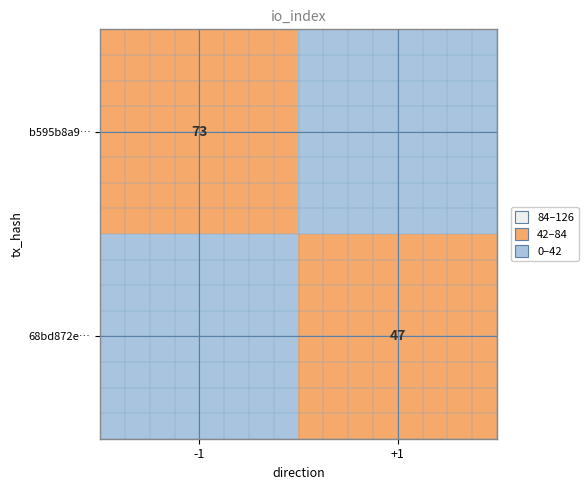

True or false: b595b8a9… has a value of 73 at -1.

True